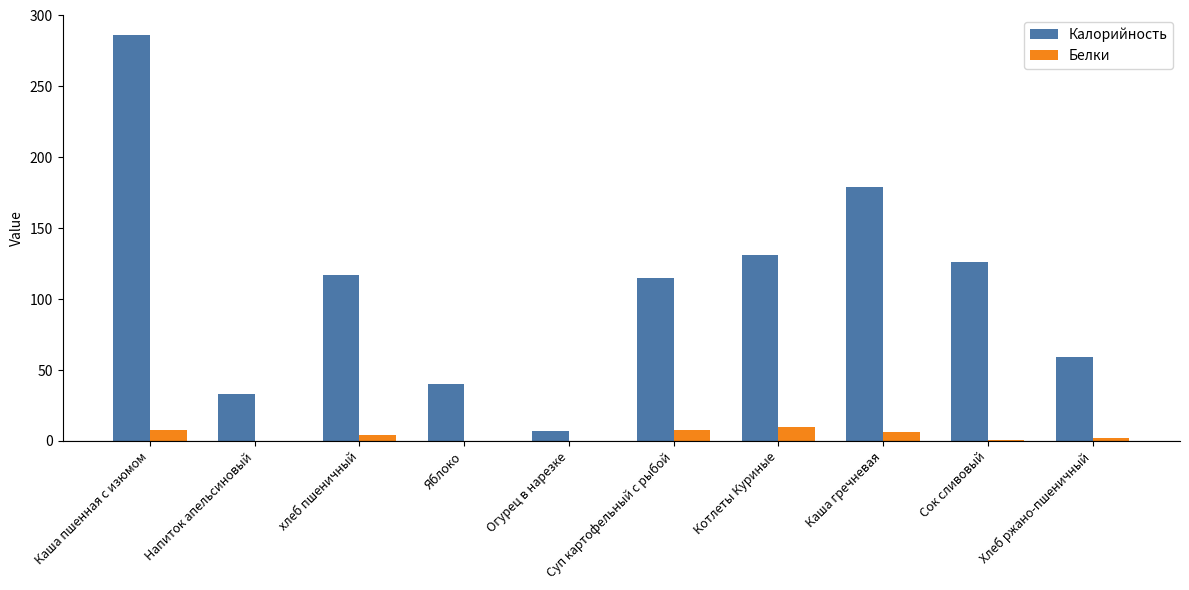

Count the number of categories in the chart.

10